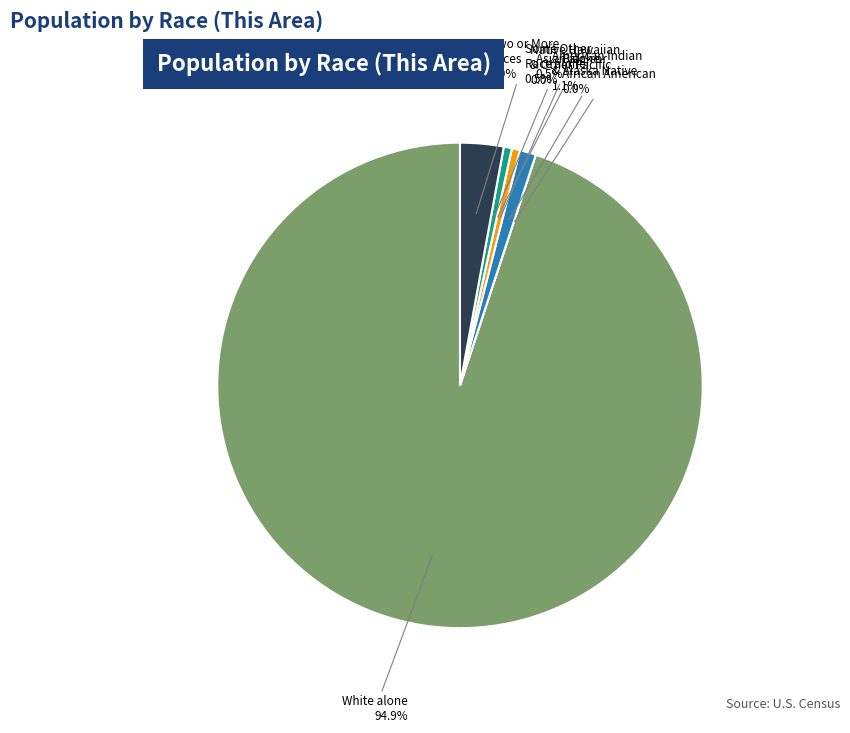

How many segments does this pie chart have?

7